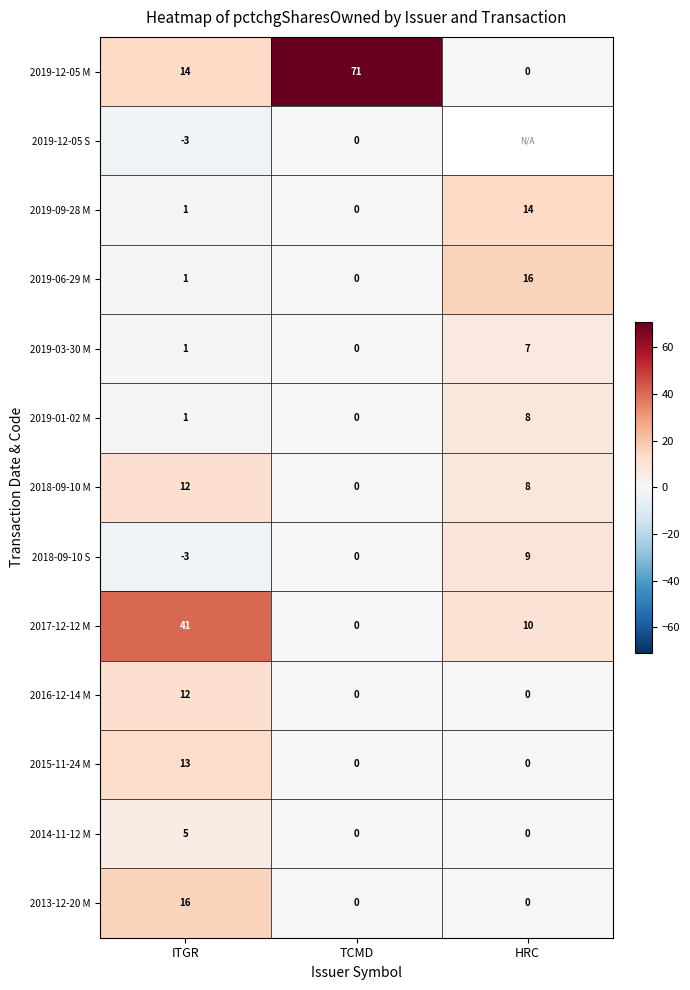

What is the spread (max minus min) of values at TCMD?

71